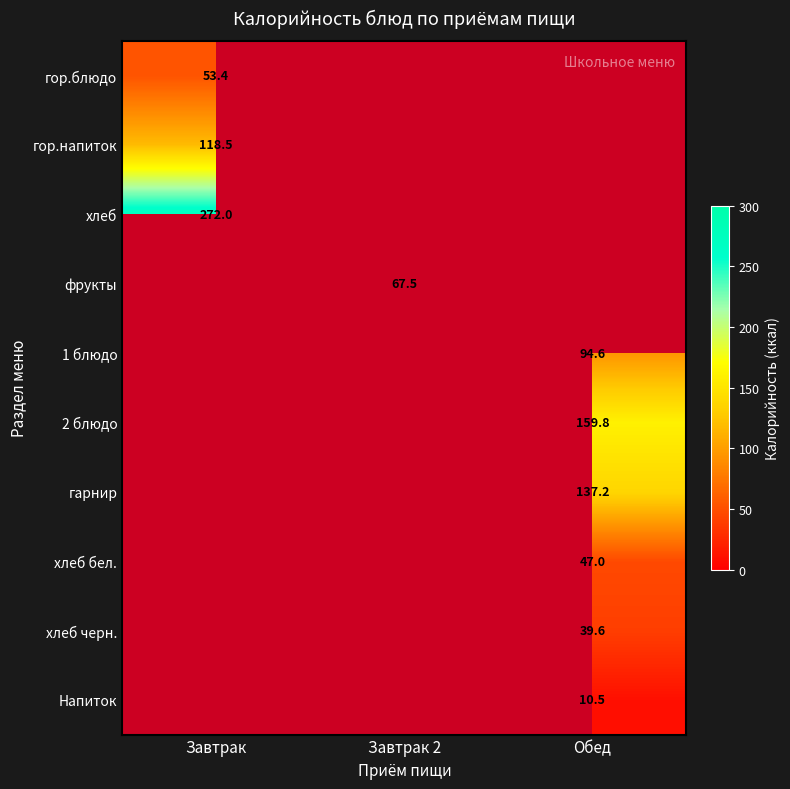

At how many categories does at least one series exceed 249?

1